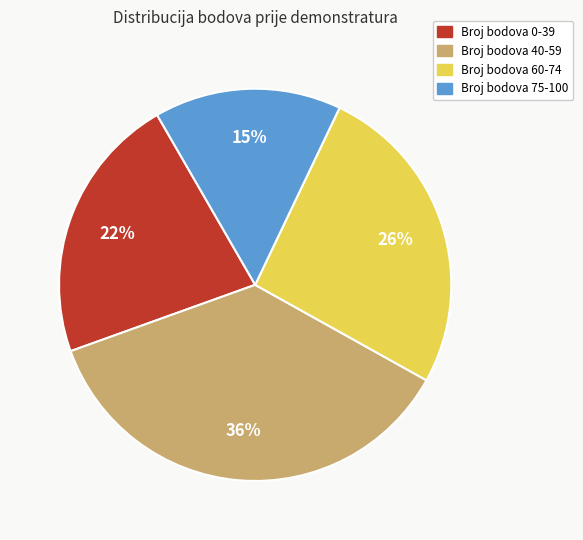

To the nearest percent, what portion does Broj bodova 75-100 represent?

15%